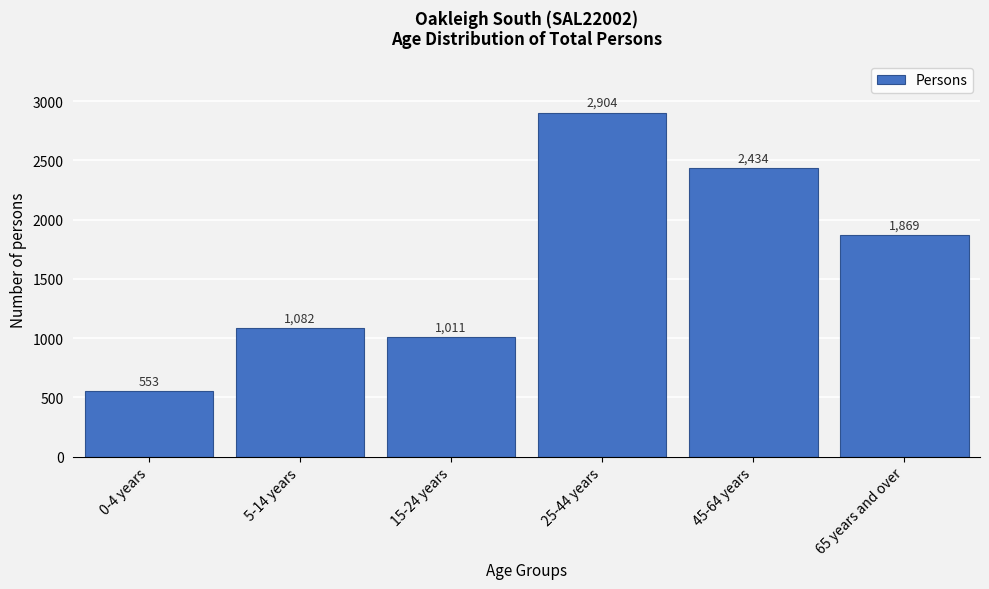

Reading left to right, list all the values displayed in this chart.

0-4 years=553	5-14 years=1082	15-24 years=1011	25-44 years=2904	45-64 years=2434	65 years and over=1869